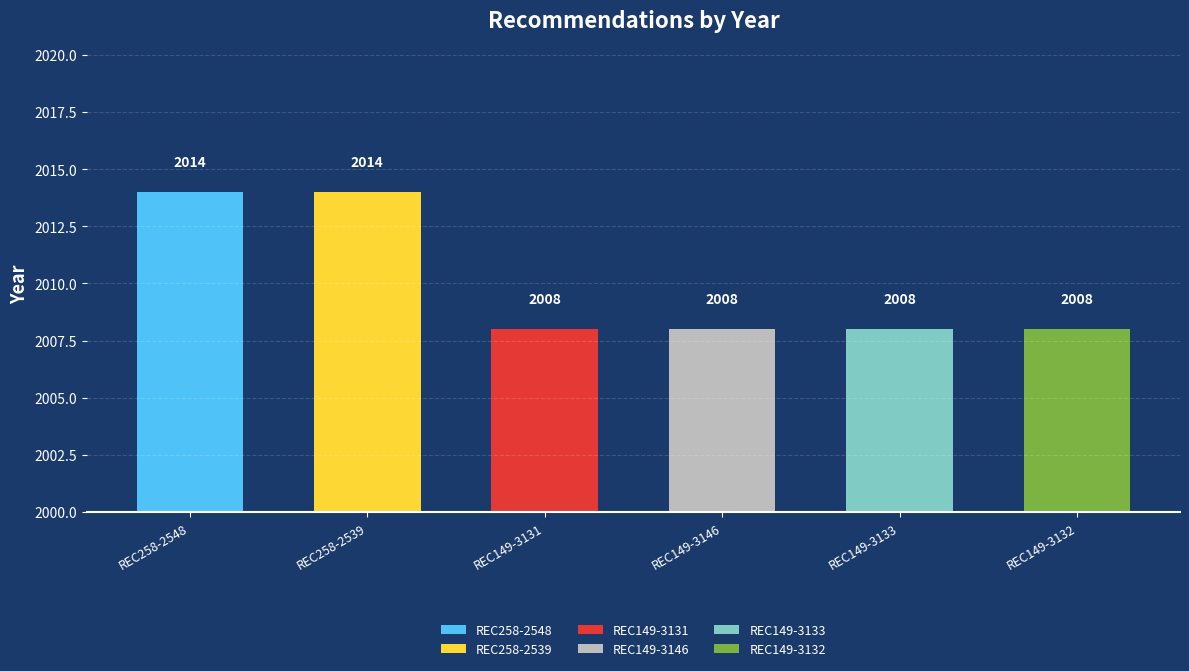

What is the average value?

2010